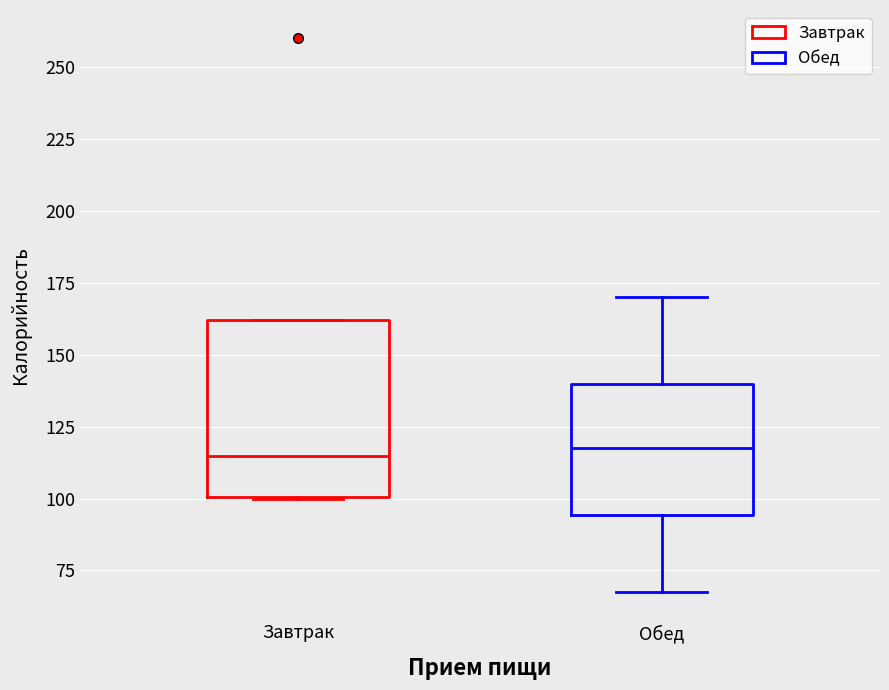

Where is the upper edge of the box for Завтрак on the y-axis? The values are not printed on the chart, so give them approximately, as read against the axis.

160